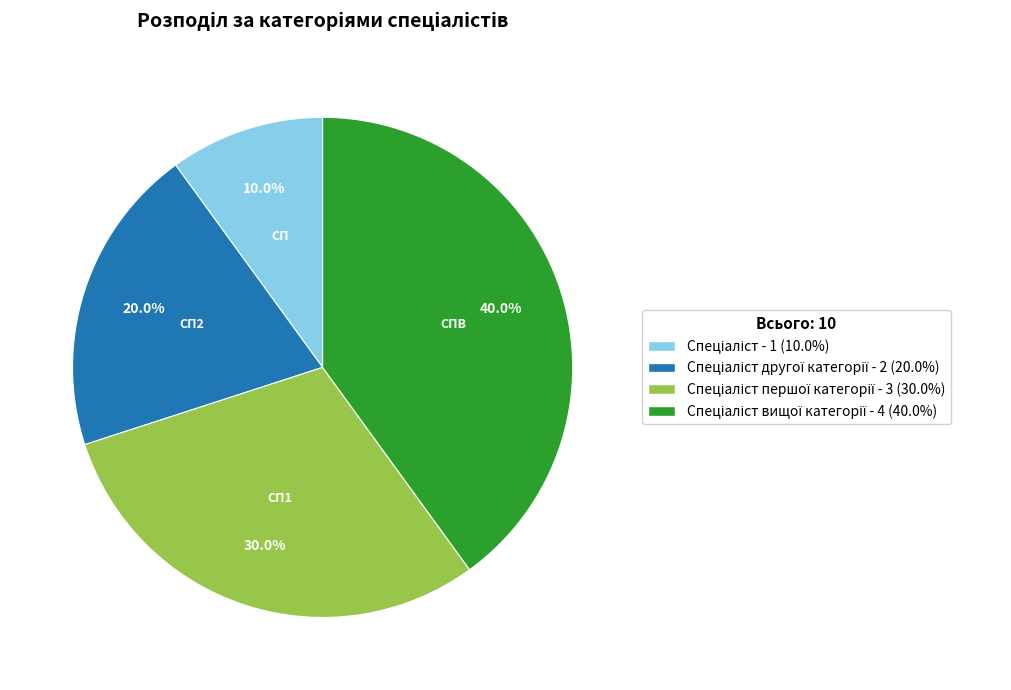

Is there any slice that represents more than half of the pie?

No